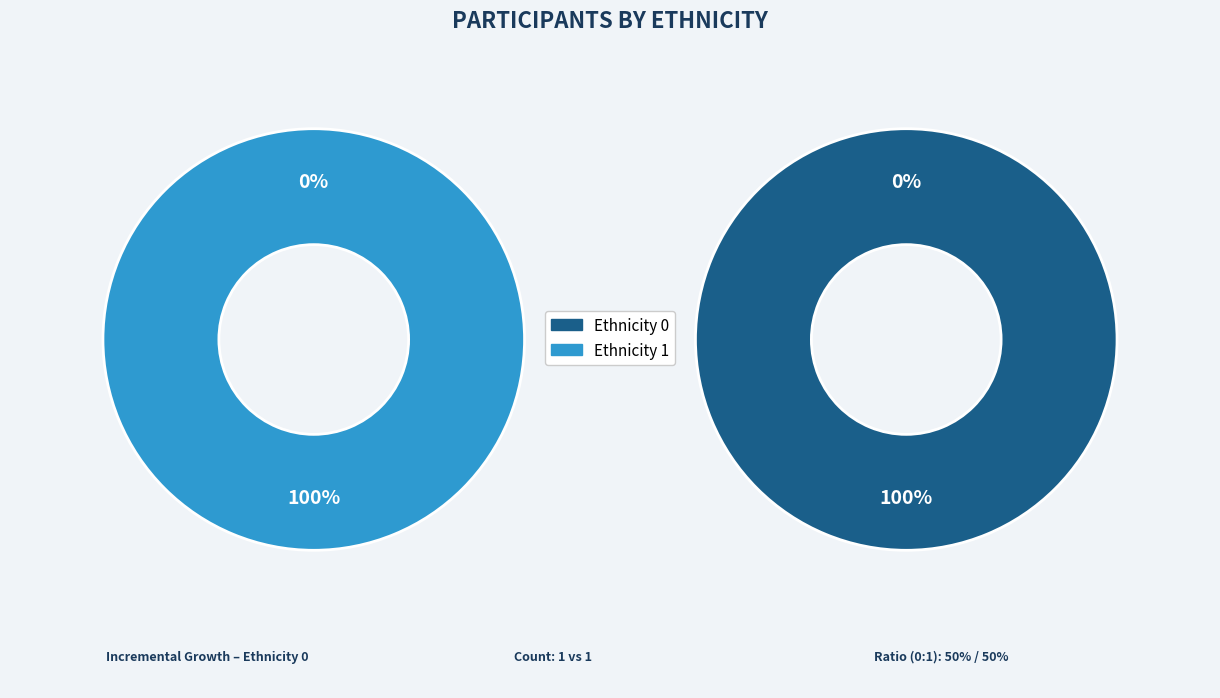

What is the largest slice in the pie chart?

Row 2 (Ethnicity=1)